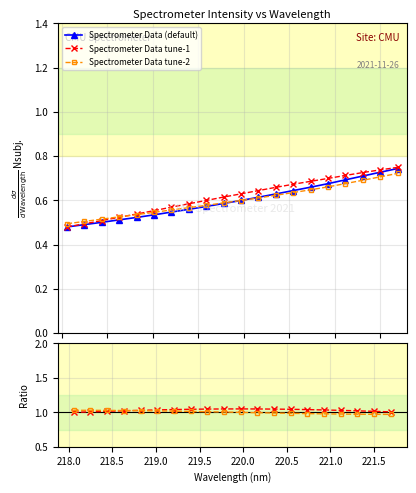

How many lines are shown in the chart?

5